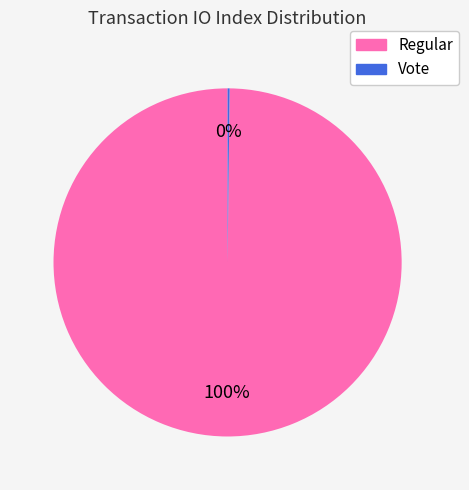

To the nearest percent, what is the average slice percentage?

50%